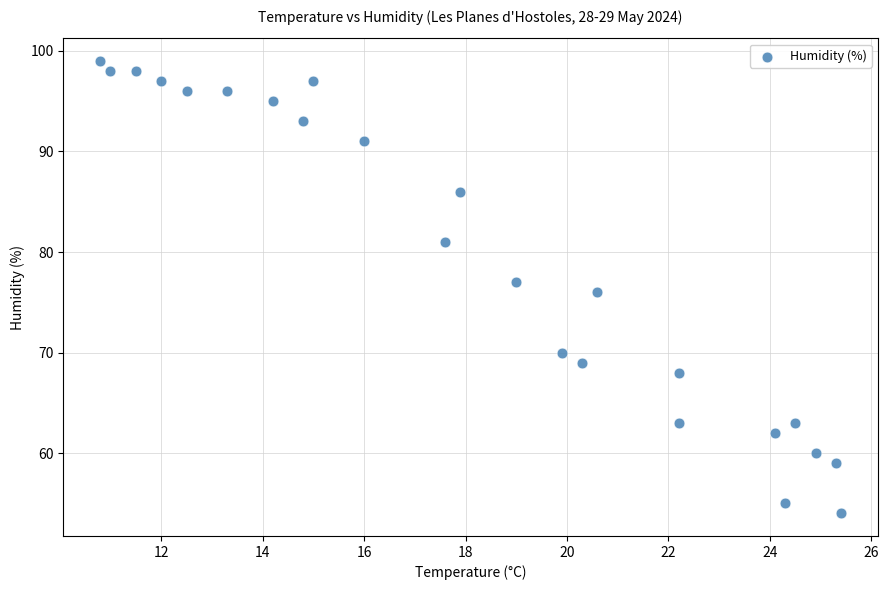

What is the range of Y values (max minus min)?

45